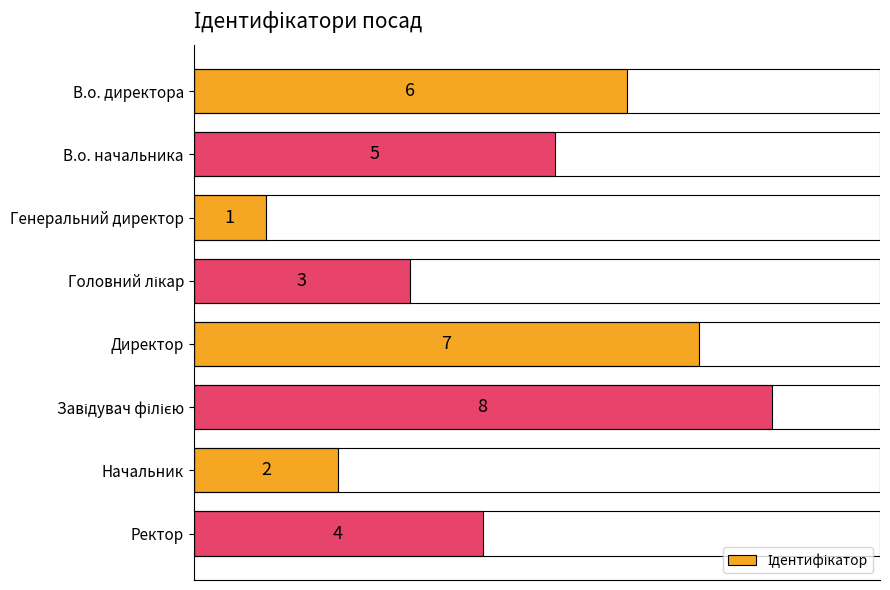

Is it true that the value at Ректор is 1?

False